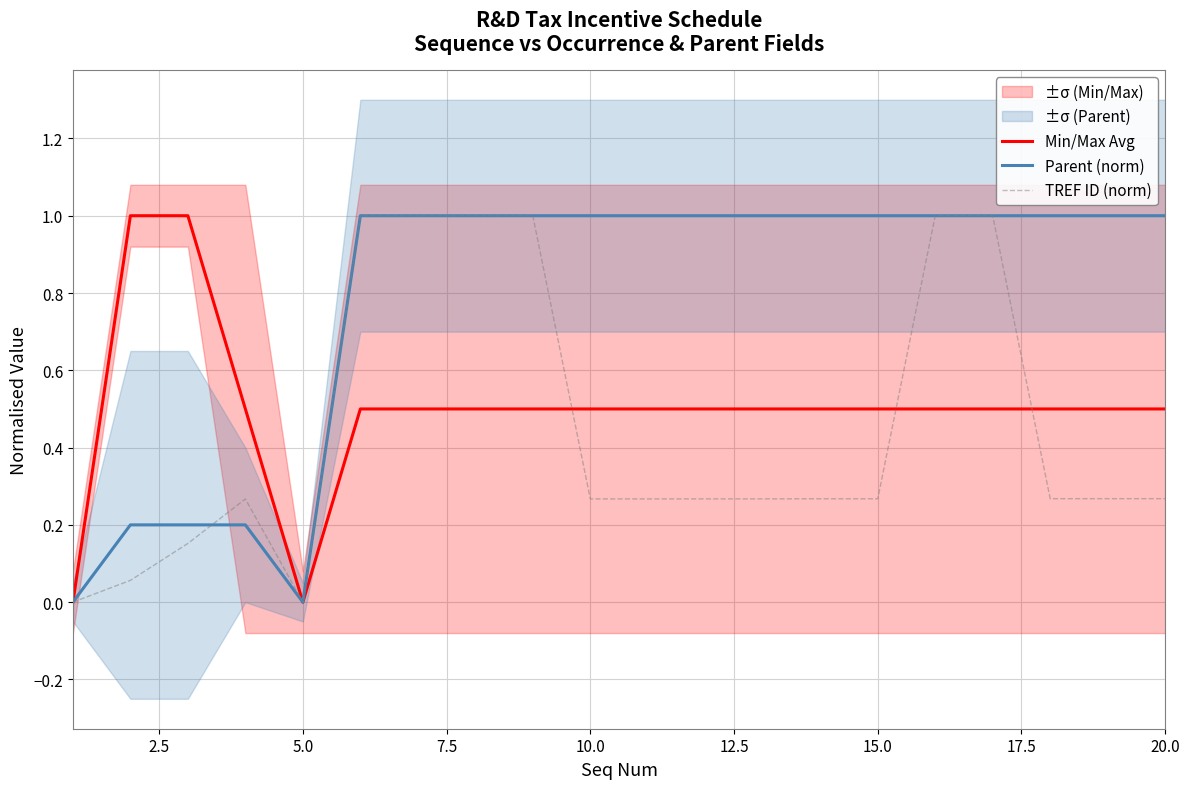

What is the maximum value for Parent (norm)?

1.0